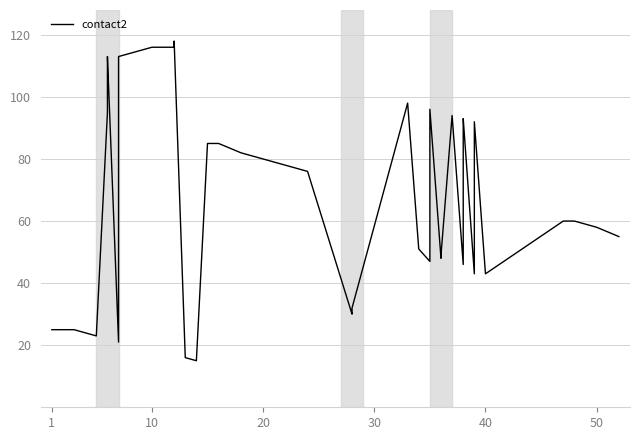

How many points are higher than both their immediate neighbors (excluding endpoints)?

7